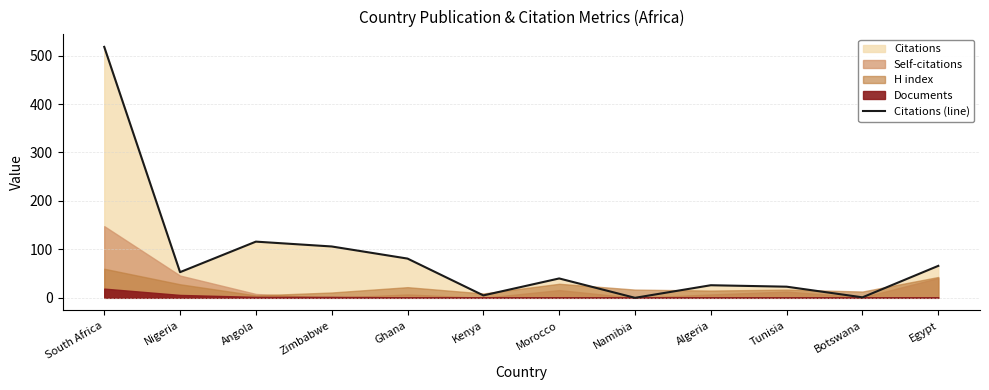

Rank the categories by value from highest to lowest.

South Africa, Angola, Zimbabwe, Ghana, Egypt, Nigeria, Morocco, Algeria, Tunisia, Kenya, Botswana, Namibia